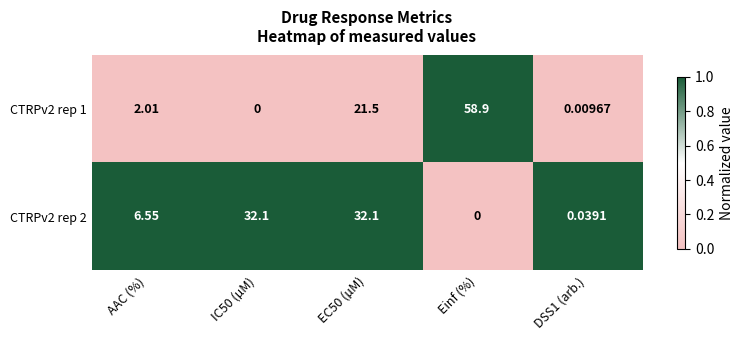

Is the value of CTRPv2 rep 2 at AAC (%) greater than the value of CTRPv2 rep 1 at Einf (%)?

No